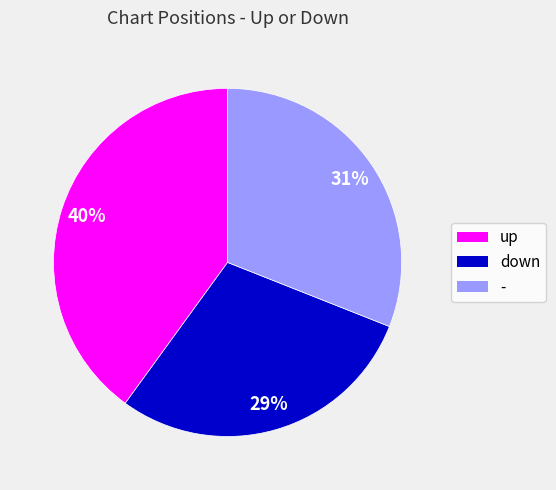

To the nearest percent, what percentage of the pie is -?

31%